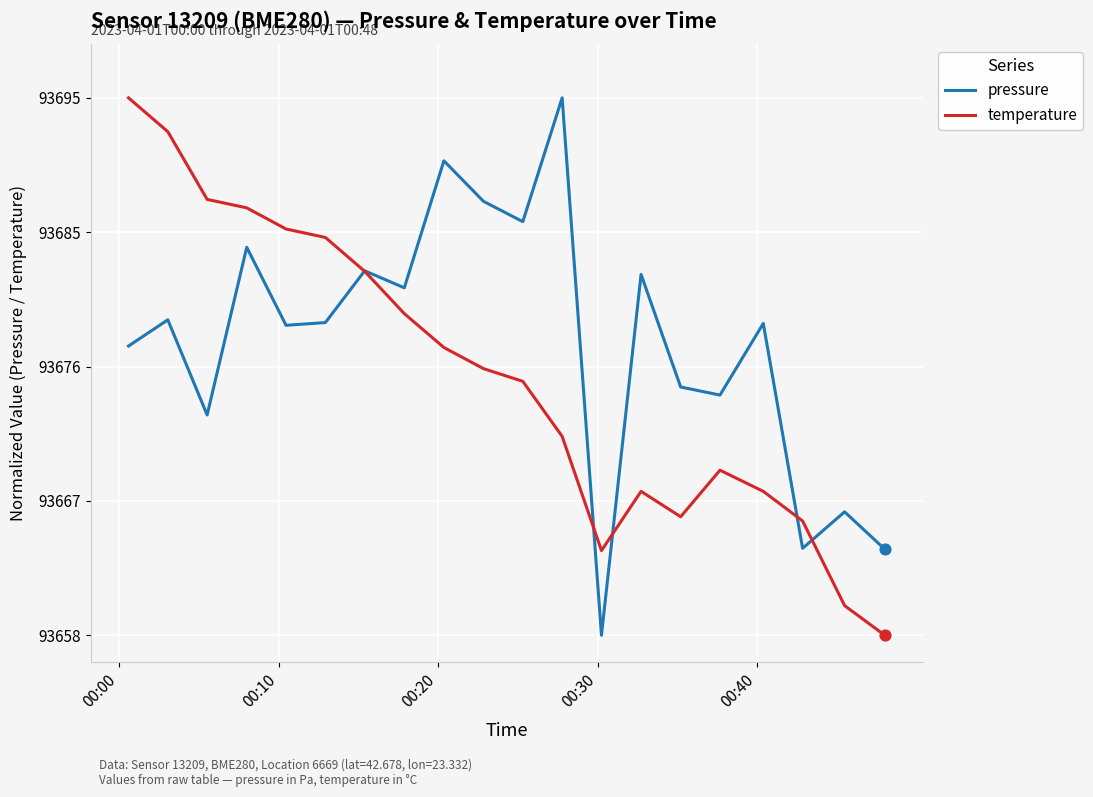

What are all the series names shown in the legend?

pressure, temperature